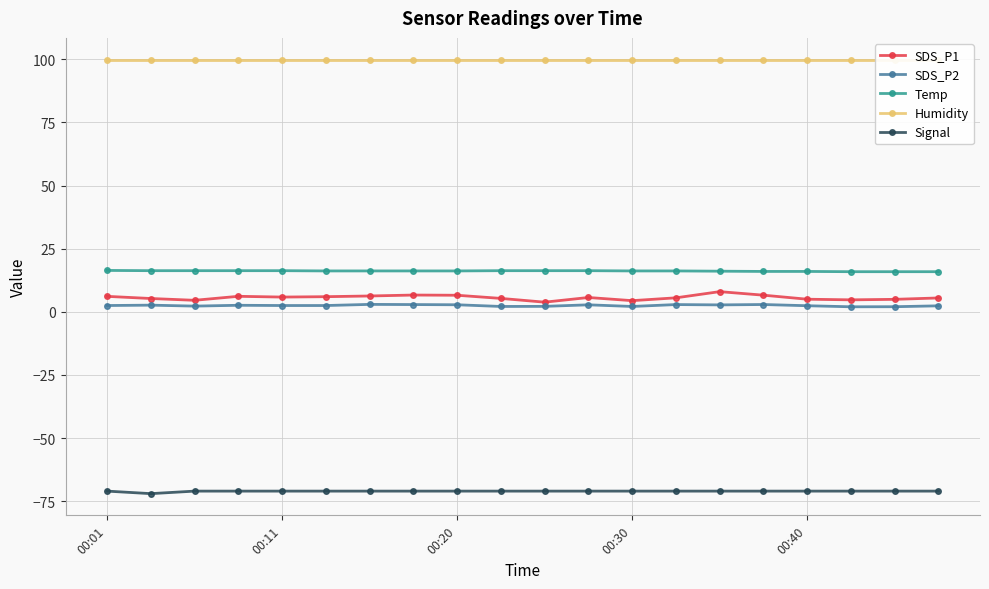

Is it true that SDS_P1 equals 5.0 at 18?

True